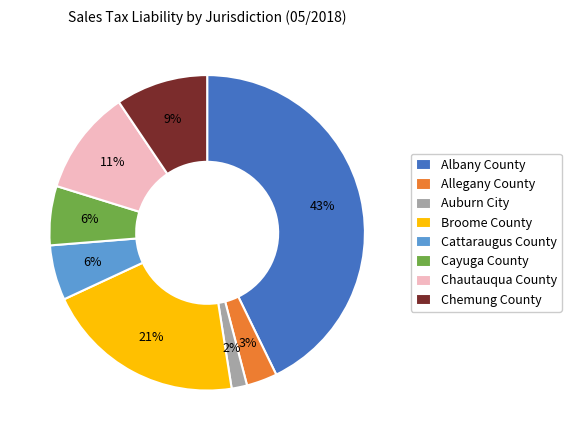

Which slice is the smallest?

Auburn City